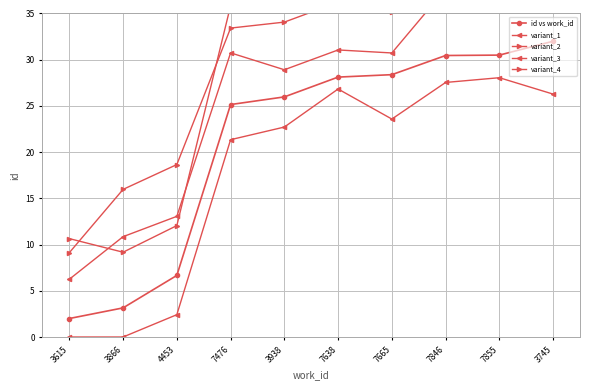

Is the value of variant_3 at 3866 greater than the value of variant_4 at 3615?

No